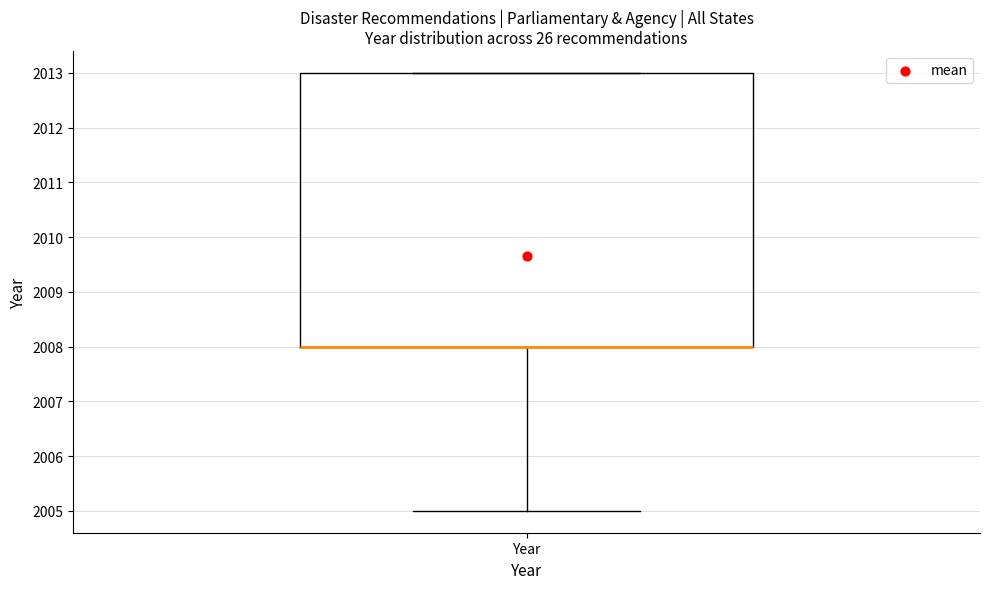

Transcribe this box plot: give where the median line is, the range the box spans, and where the two whiskers end, as read against the y-axis. The values are not printed on the chart, so give them approximately, as read against the axis.

median 2008 (drawn on the box's lower edge), box 2008 to 2013, whiskers 2005 to 2013